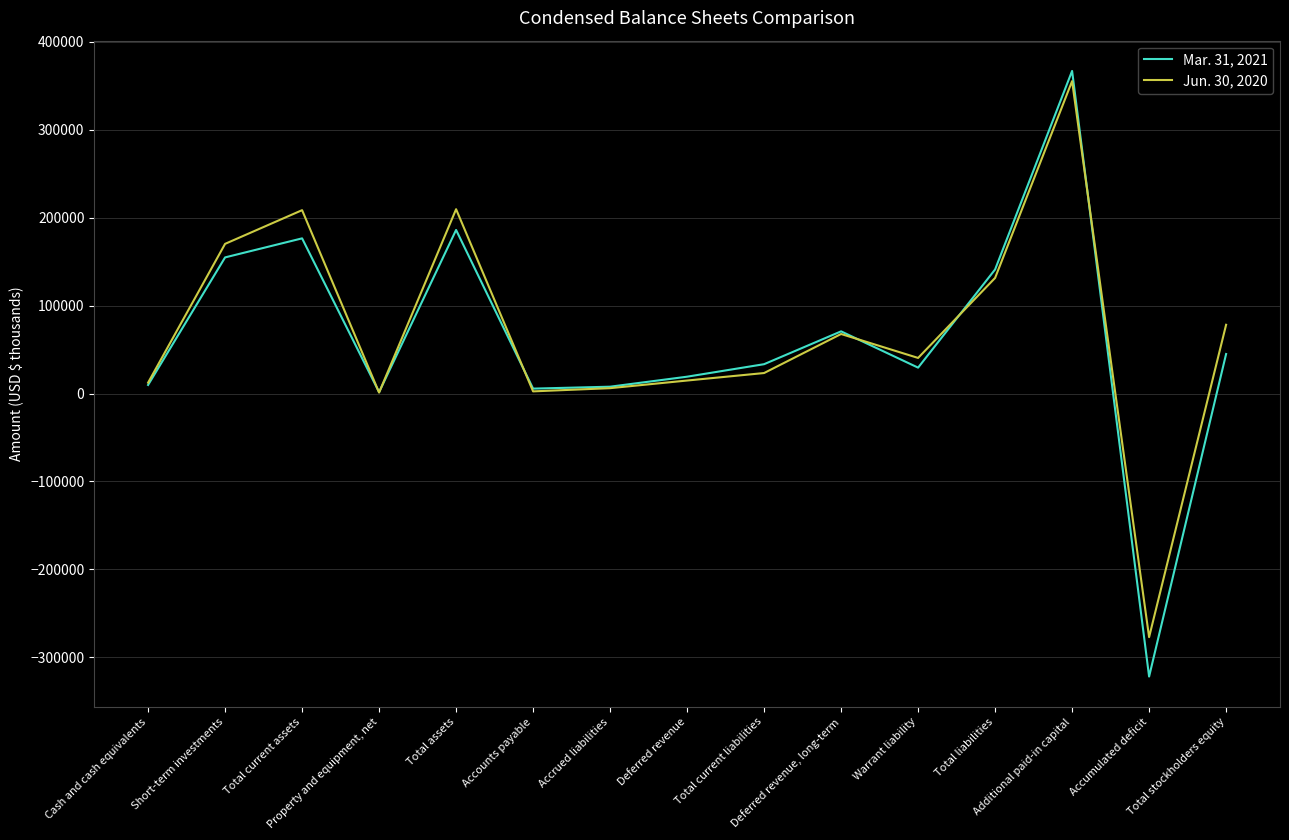

List the series in order of their overall mean, lowest first.

Mar. 31, 2021, Jun. 30, 2020